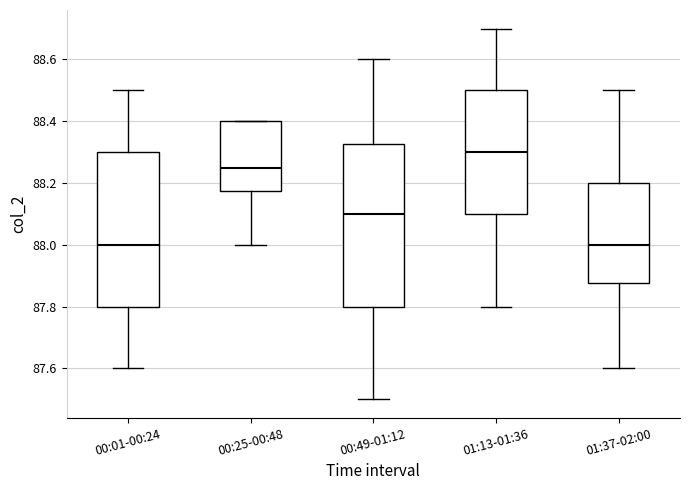

Where does the median line of the box for 01:13-01:36 sit on the y-axis? The values are not printed on the chart, so give them approximately, as read against the axis.

88.30